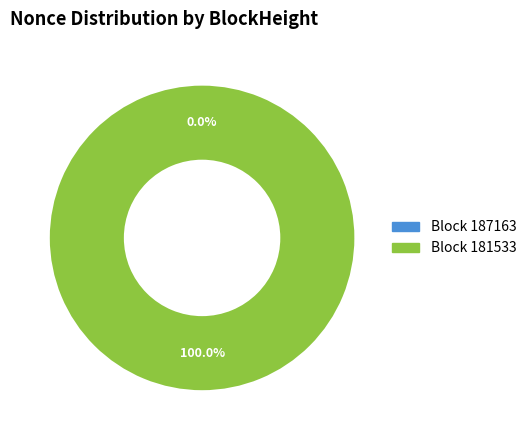

To the nearest percent, what is the average slice percentage?

50%